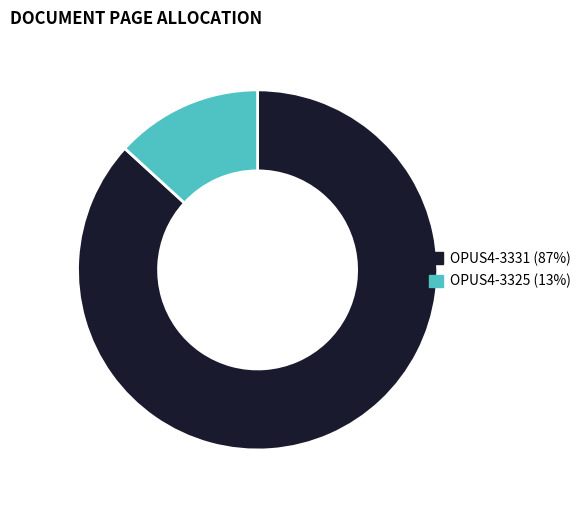

Does OPUS4-3331 (87%) represent more than half of the total?

Yes